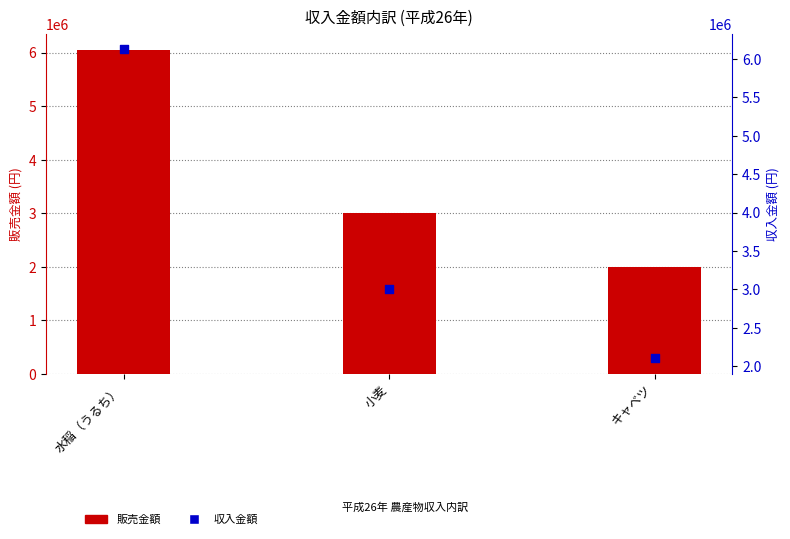

Is the value of 収入金額 at キャベツ greater than the value of 販売金額 at 小麦?

No